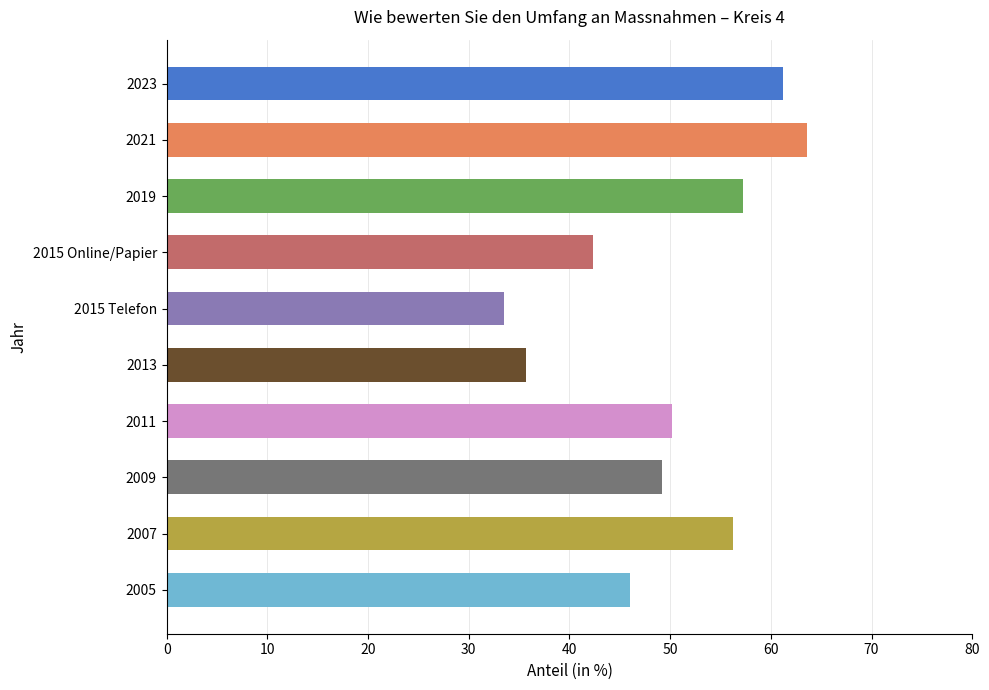

Rank the categories by value from highest to lowest.

2021, 2023, 2019, 2007, 2011, 2009, 2005, 2015 Online/Papier, 2013, 2015 Telefon